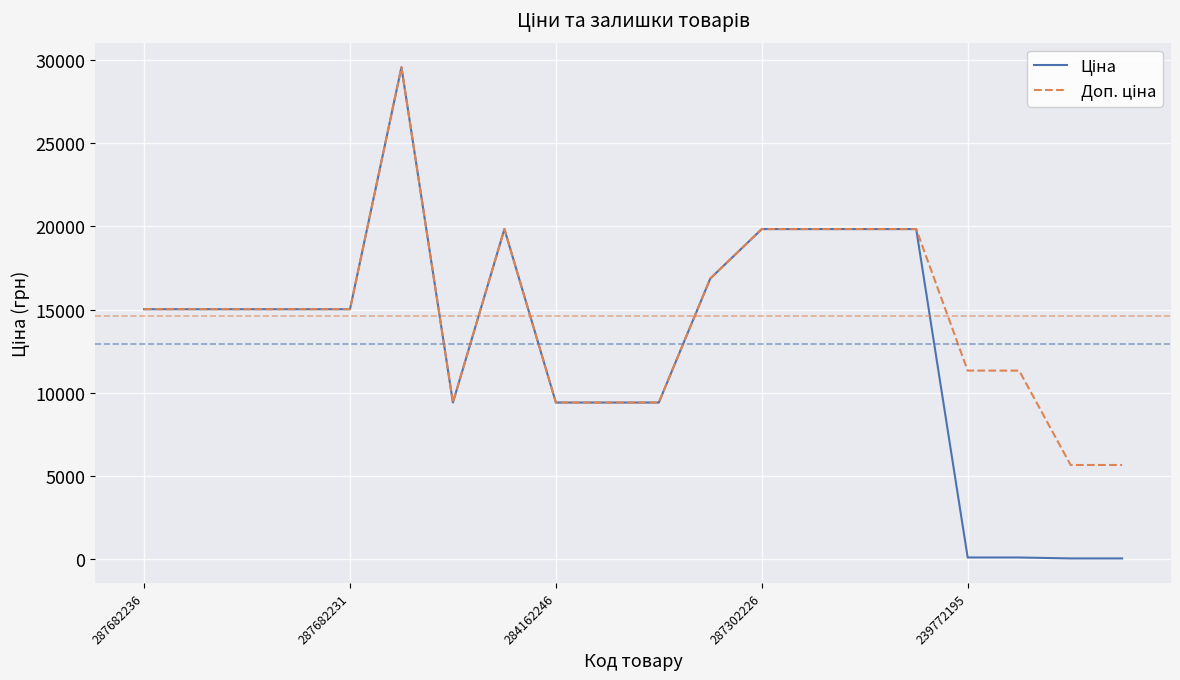

What is the greatest value displayed?

29548.9